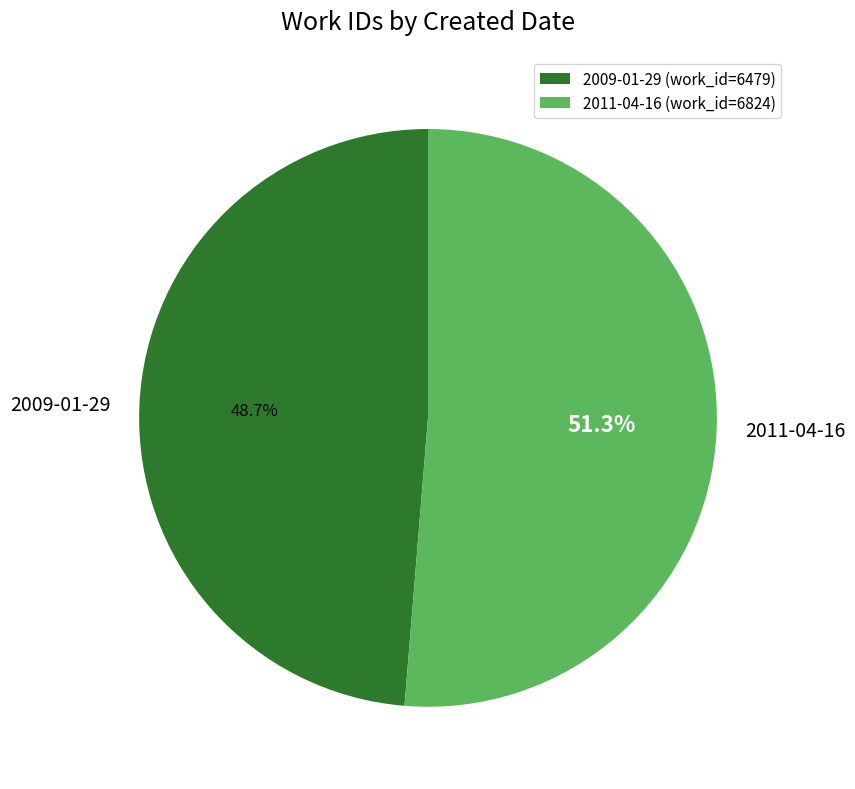

How many slices are in this pie chart?

2